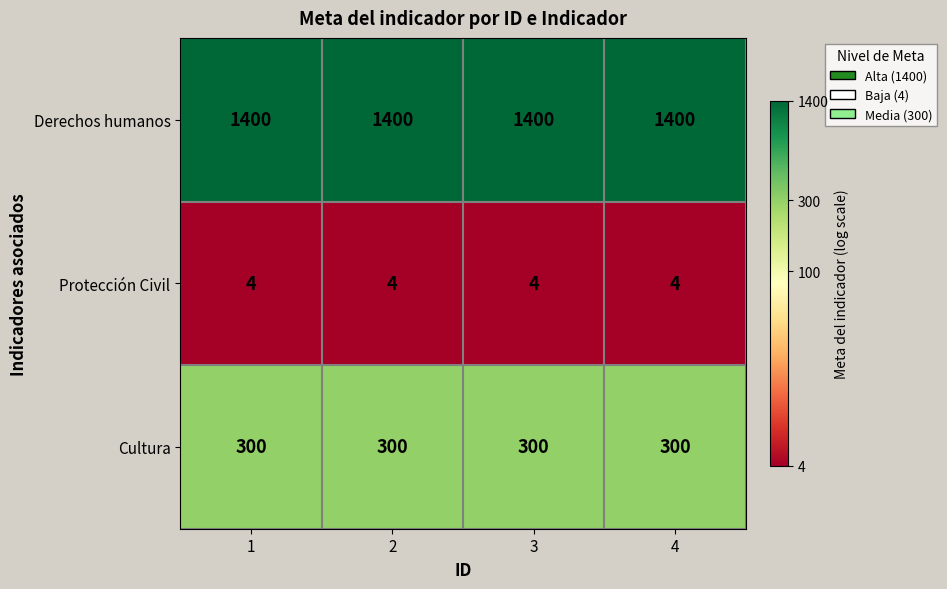

What is the difference between the highest and lowest values at 2?

1396